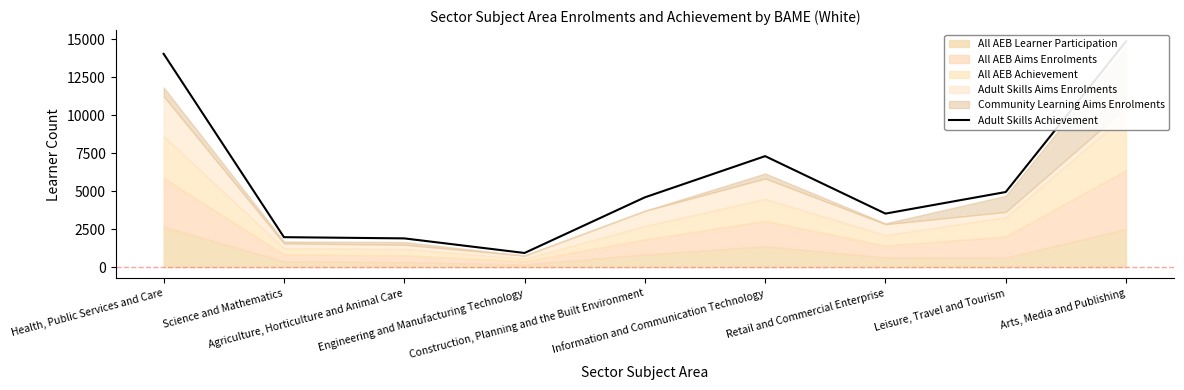

How many points are lower than both their immediate neighbors (excluding endpoints)?

2